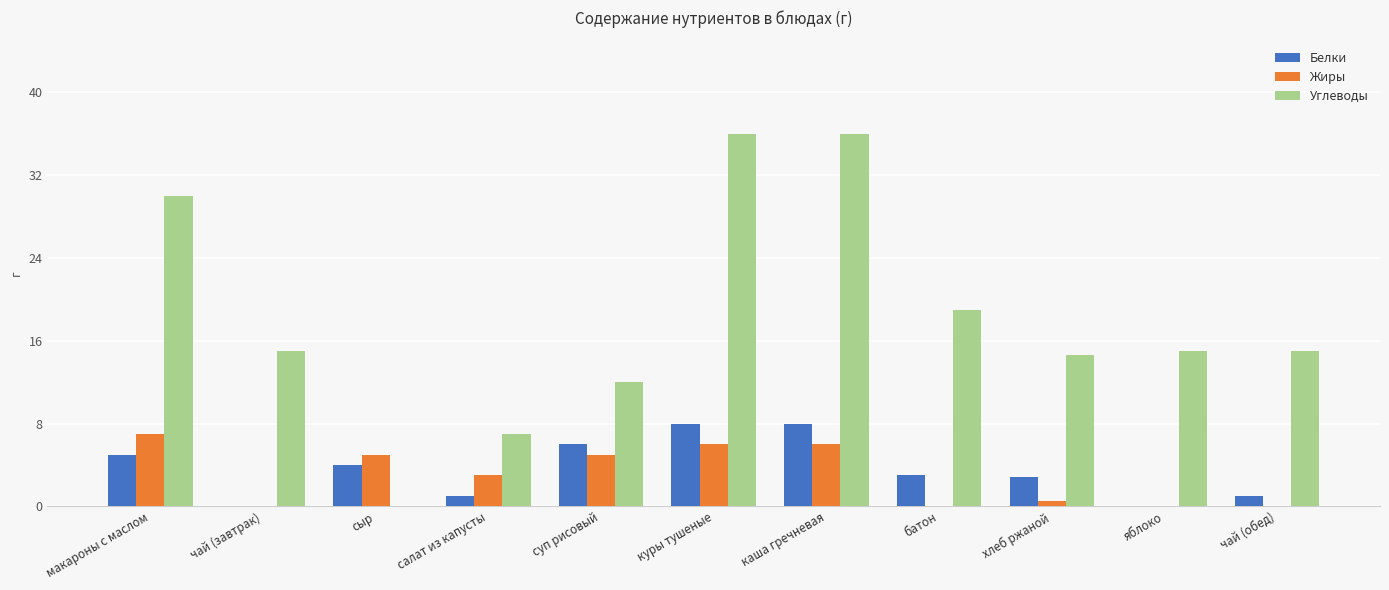

What is the approximate value of Жиры at сыр?

5.0